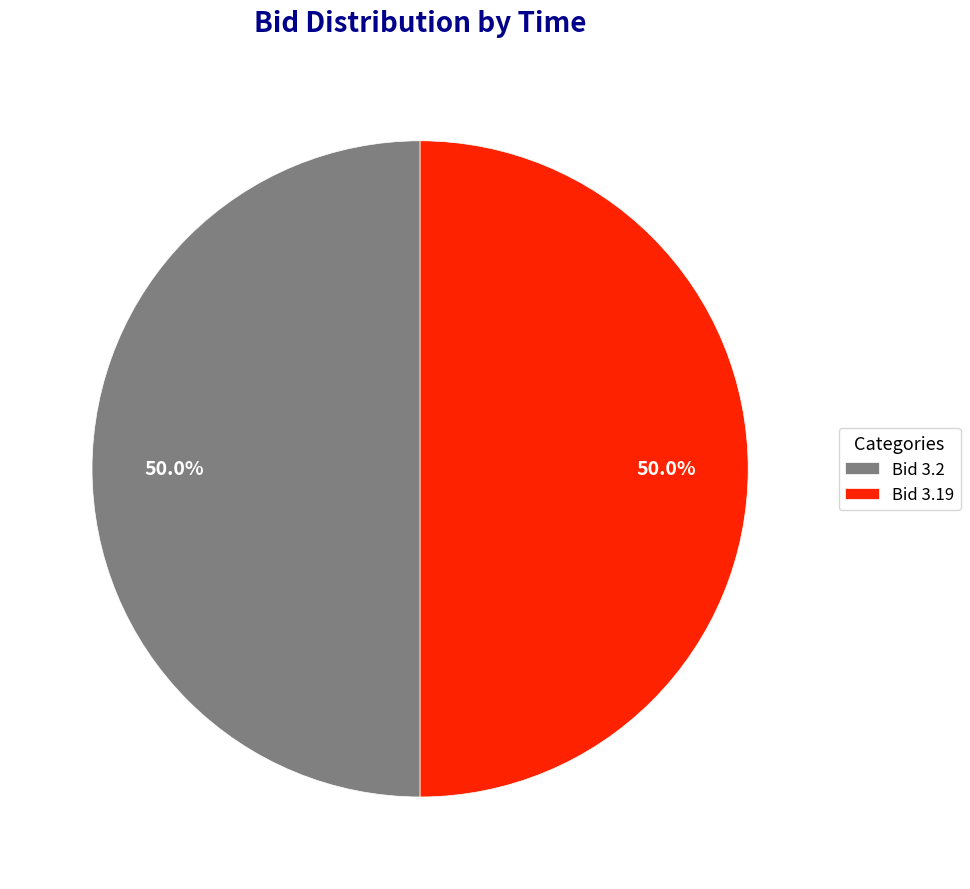

How many segments does this pie chart have?

2